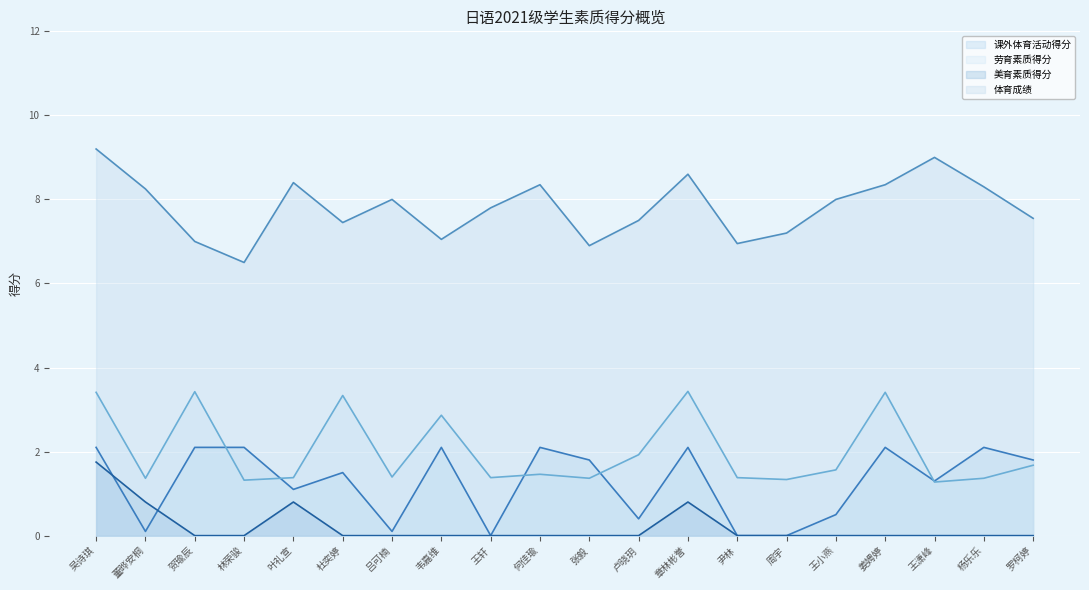

How many lines are shown in the chart?

4